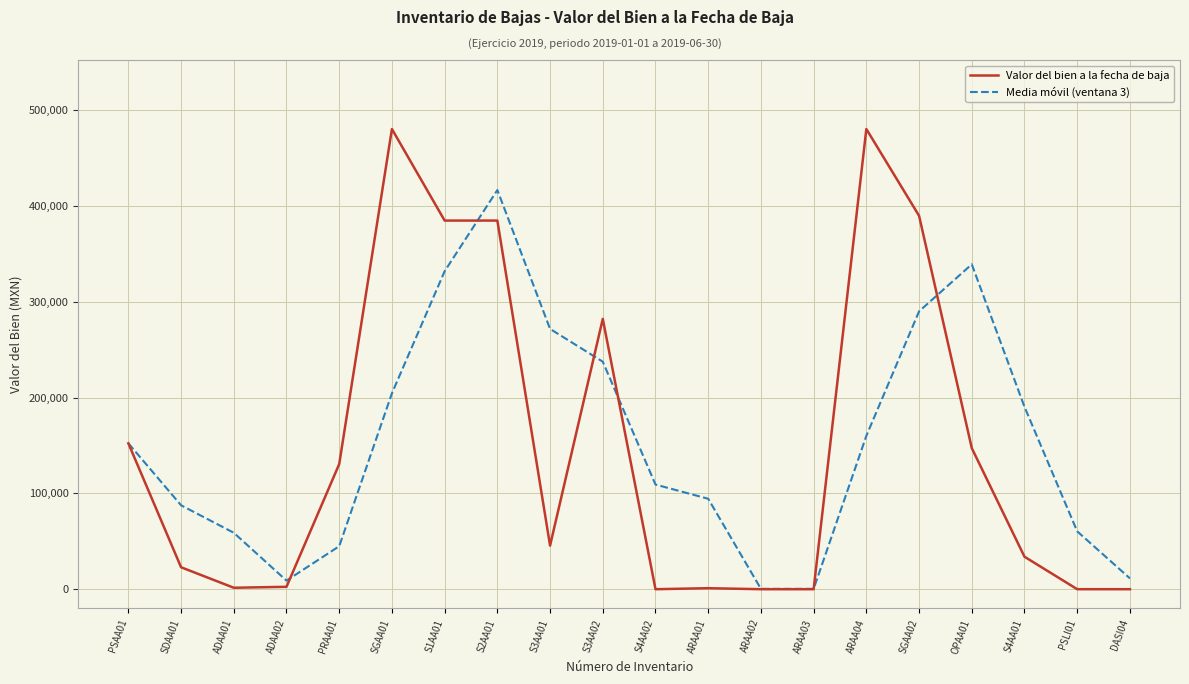

What is the maximum value shown in the chart?

480608.0